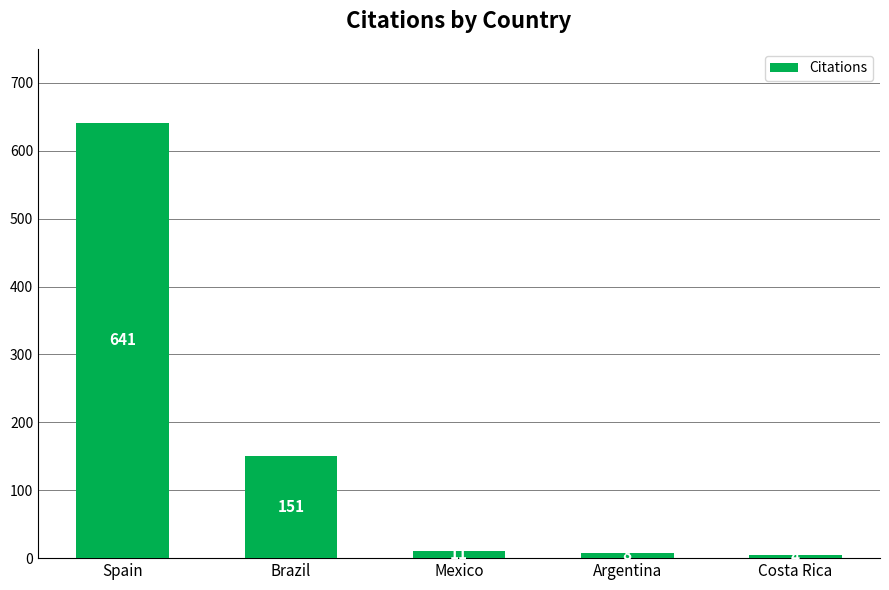

Where is the data nearest to the value 322?

Brazil